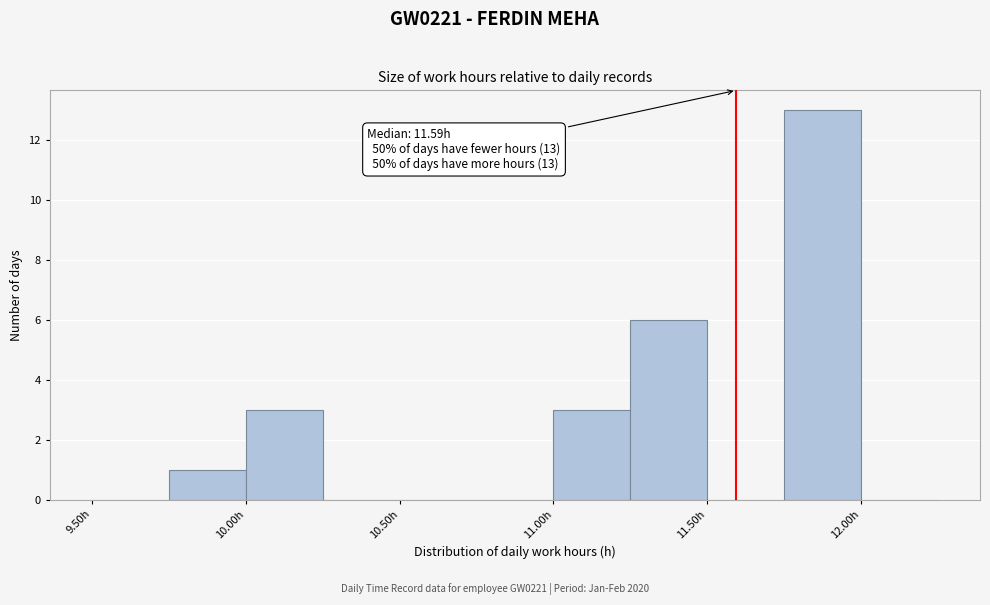

Which range on the x-axis has the tallest bar?

11.75 to 12.00